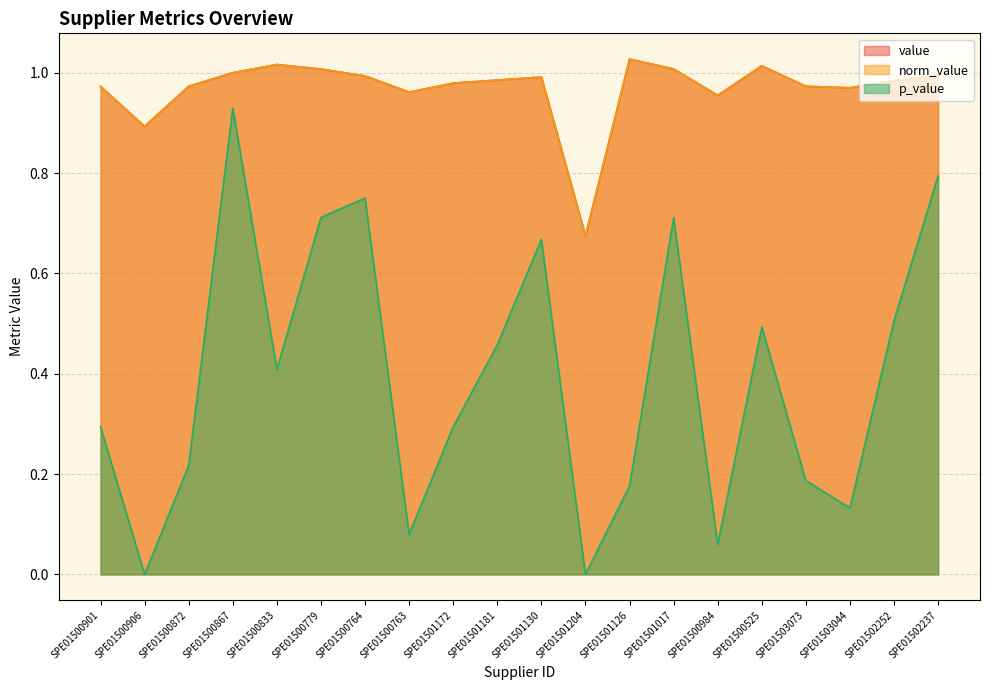

At which label does value reach its minimum?

SPE01501204